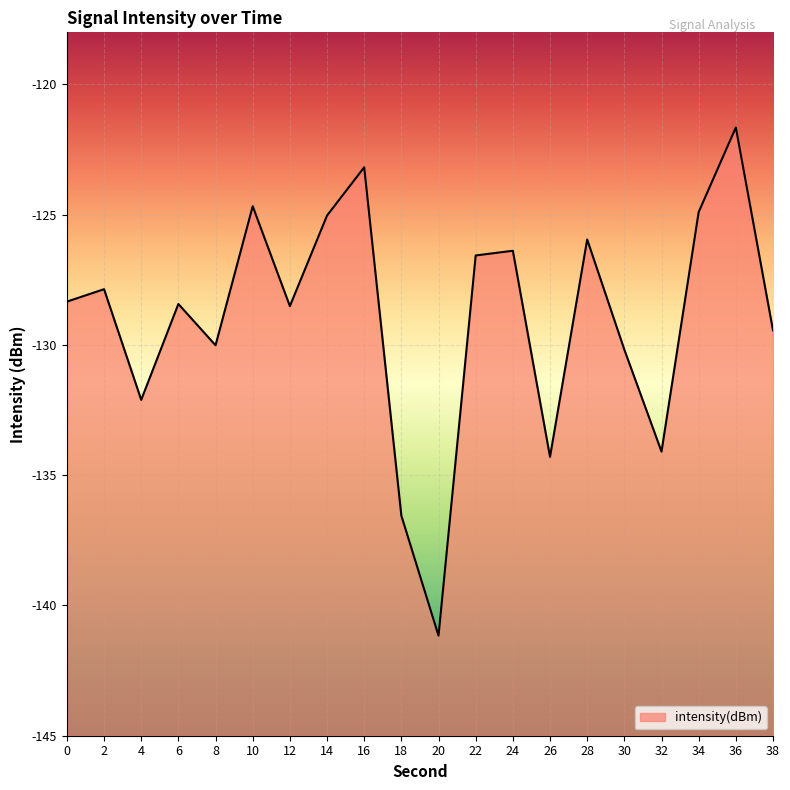

Reading right to left, what are all the values shown in this chart?

-129.4	-121.7	-124.9	-134.1	-130.2	-126.0	-134.3	-126.4	-126.6	-141.2	-136.6	-123.2	-125.0	-128.5	-124.7	-130.0	-128.4	-132.1	-127.9	-128.3